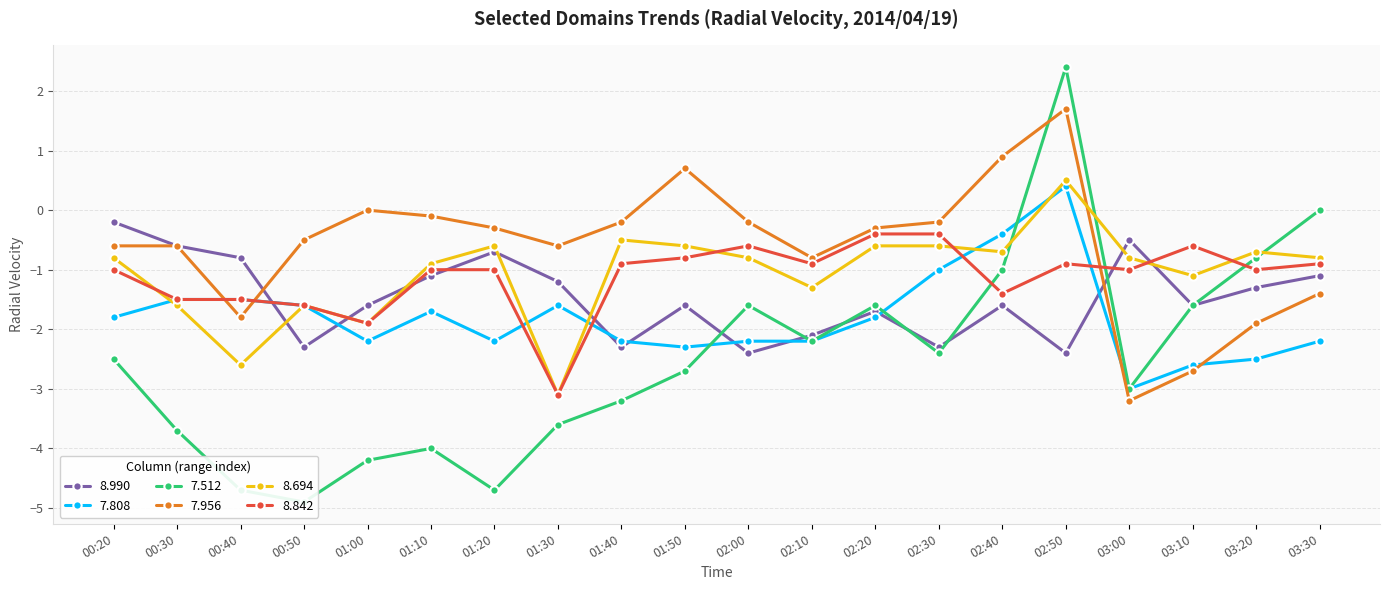

How many series are shown in this chart?

6